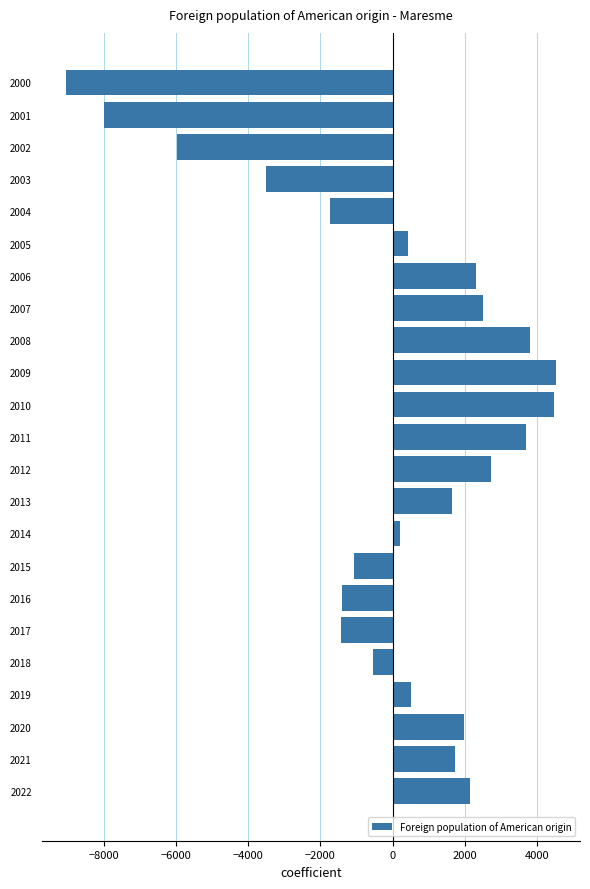

True or false: the data shows 2528.6 at 2011.

False